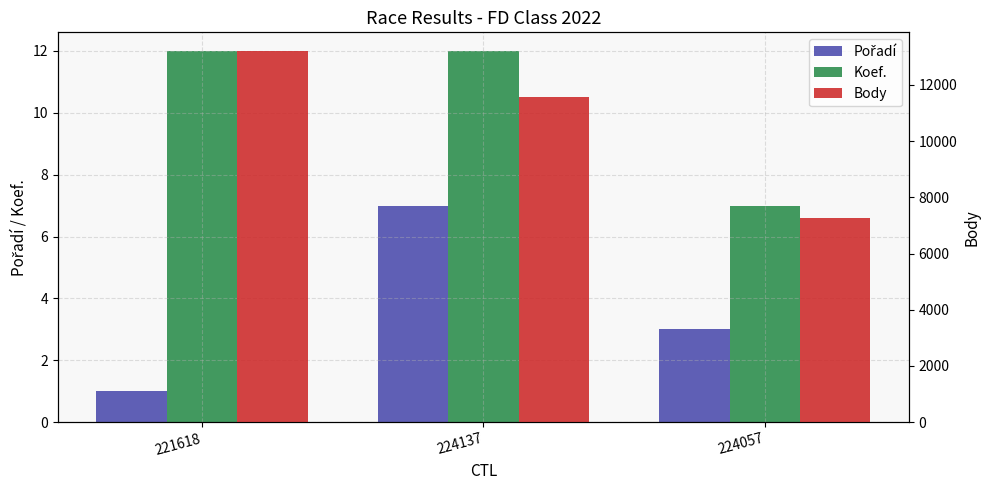

Reading right to left, what are all the values shown in this chart?

Pořadí: 224057=3	224137=7	221618=1
Koef.: 224057=7	224137=12	221618=12
Body: 224057=7272	224137=11562	221618=13212